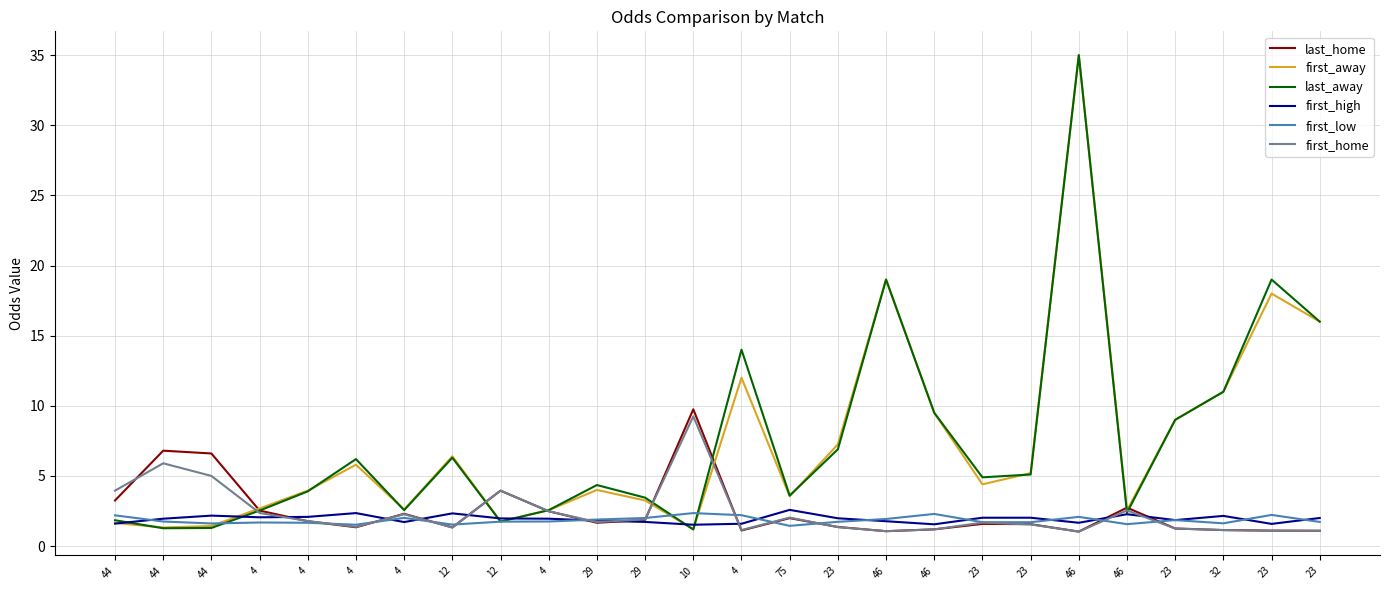

Which series has the widest spread of values?

last_away